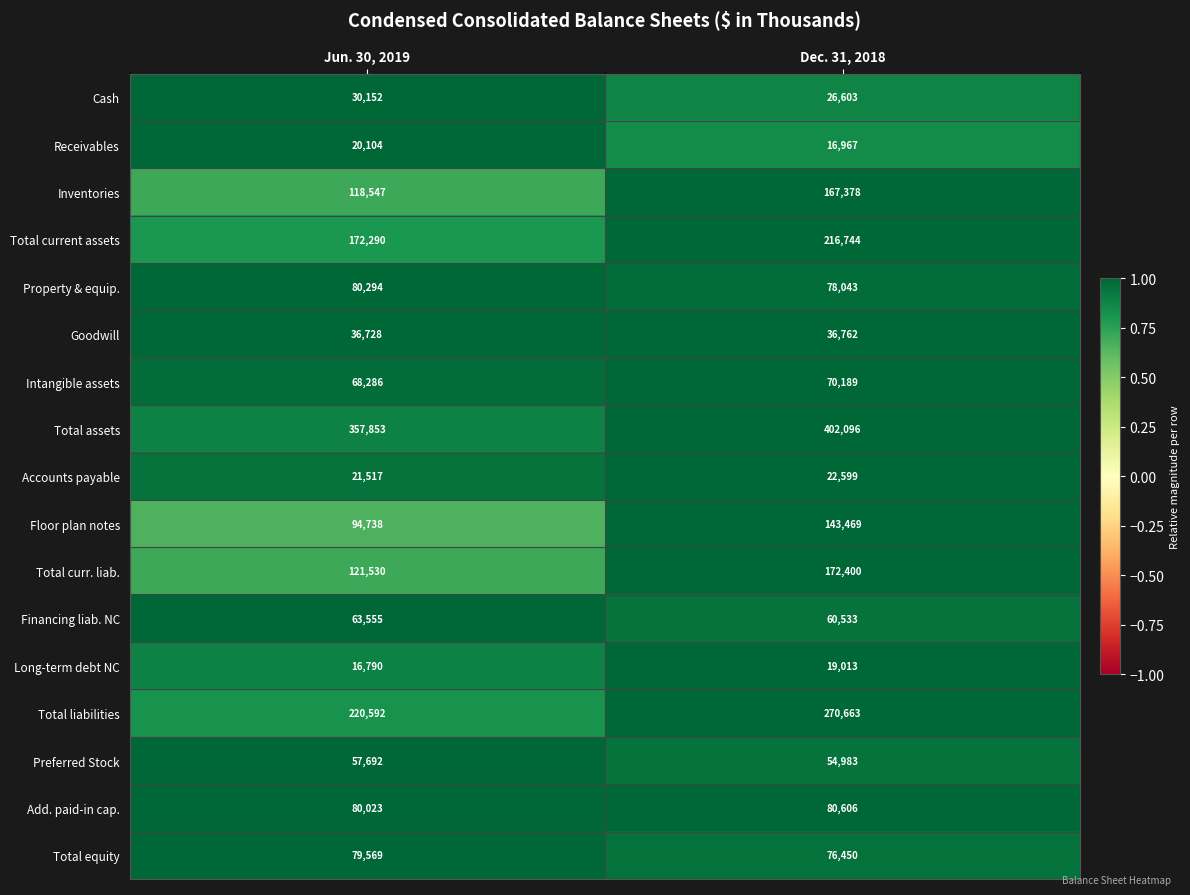

What is the smallest value displayed?

16790